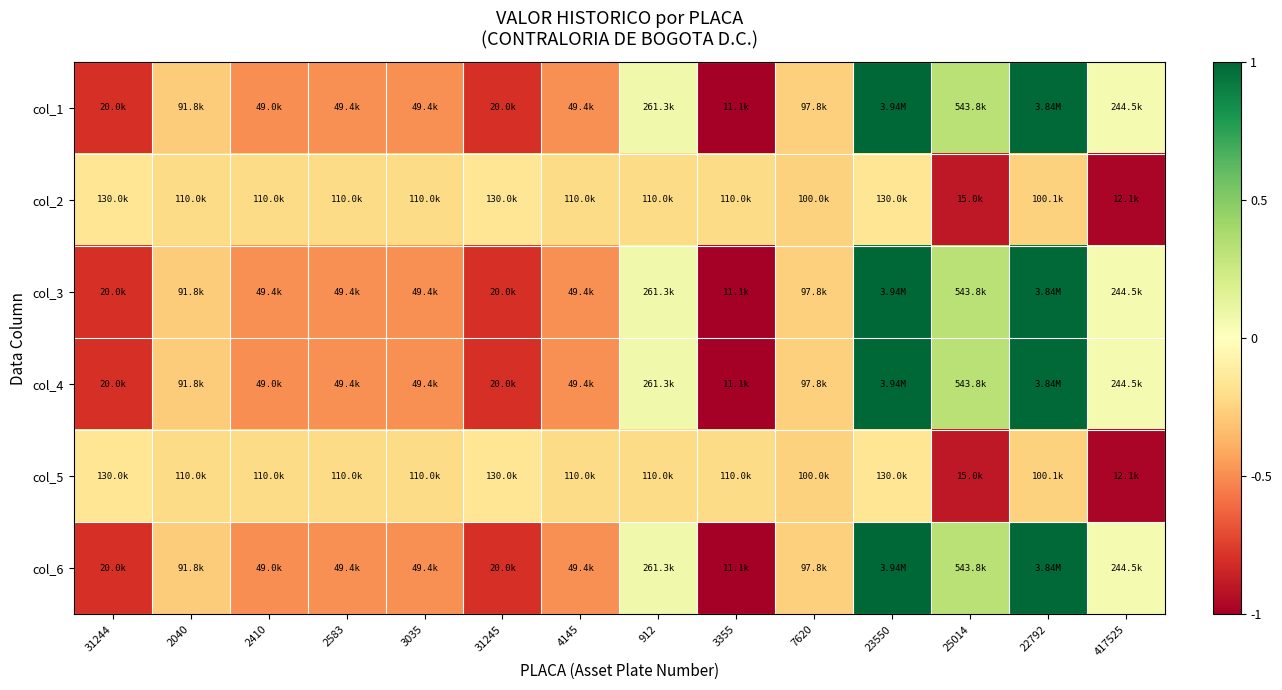

Between 3355 and 2040, which is larger?

2040